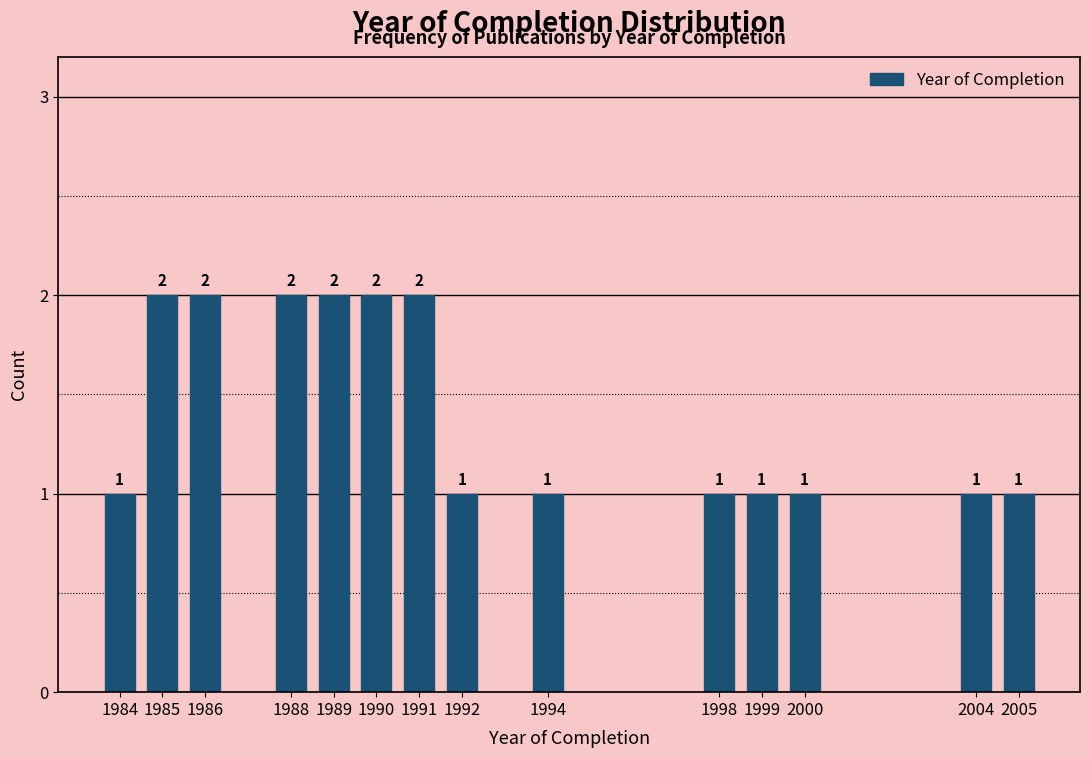

Reading left to right, extract all data points from this chart.

1984=1	1985=2	1986=2	1988=2	1989=2	1990=2	1991=2	1992=1	1994=1	1998=1	1999=1	2000=1	2004=1	2005=1